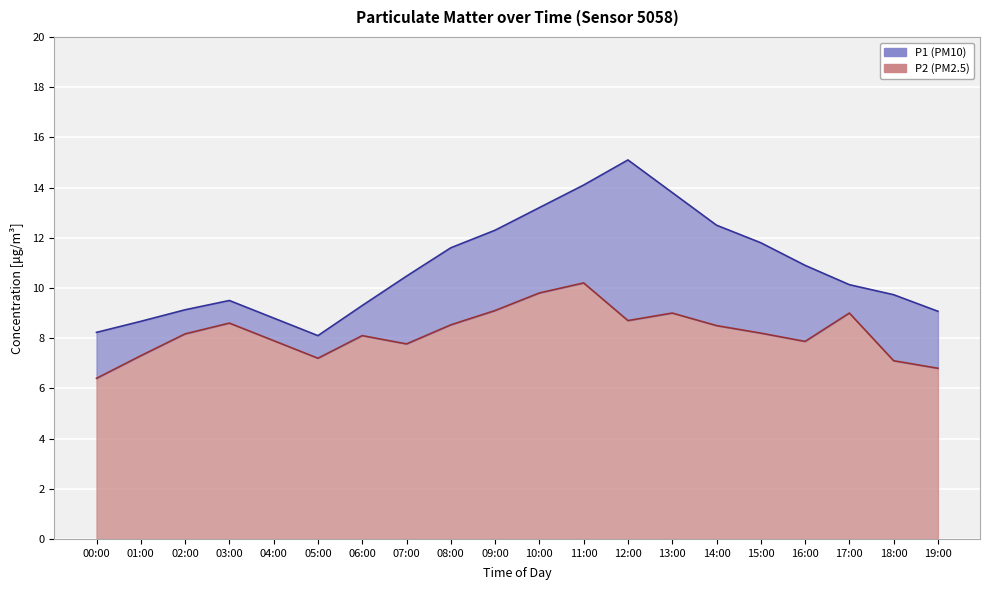

At how many categories does at least one series exceed 12?

6